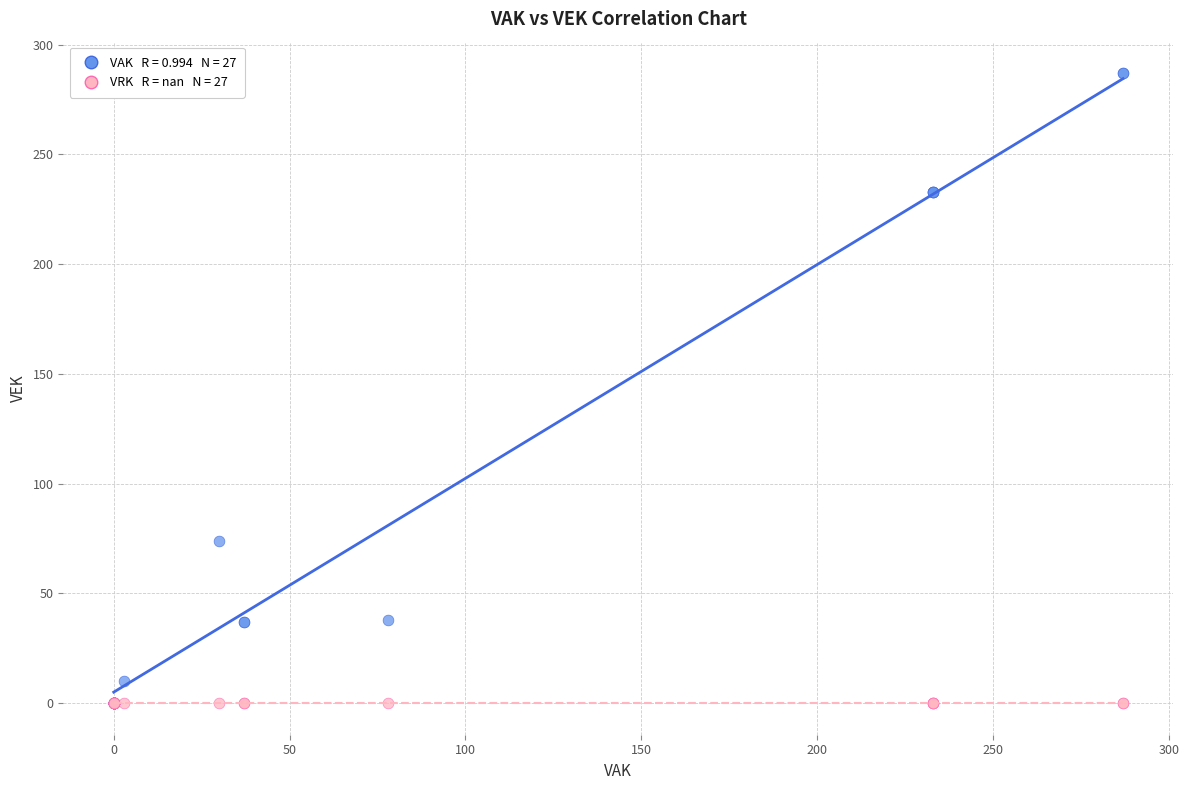

Across all series, what Y value is closest to 143?

74